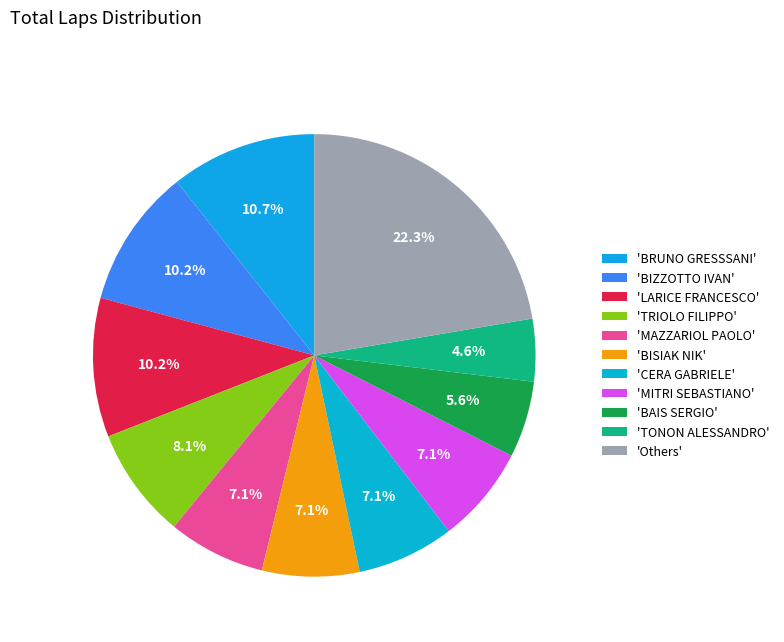

How many segments does this pie chart have?

11